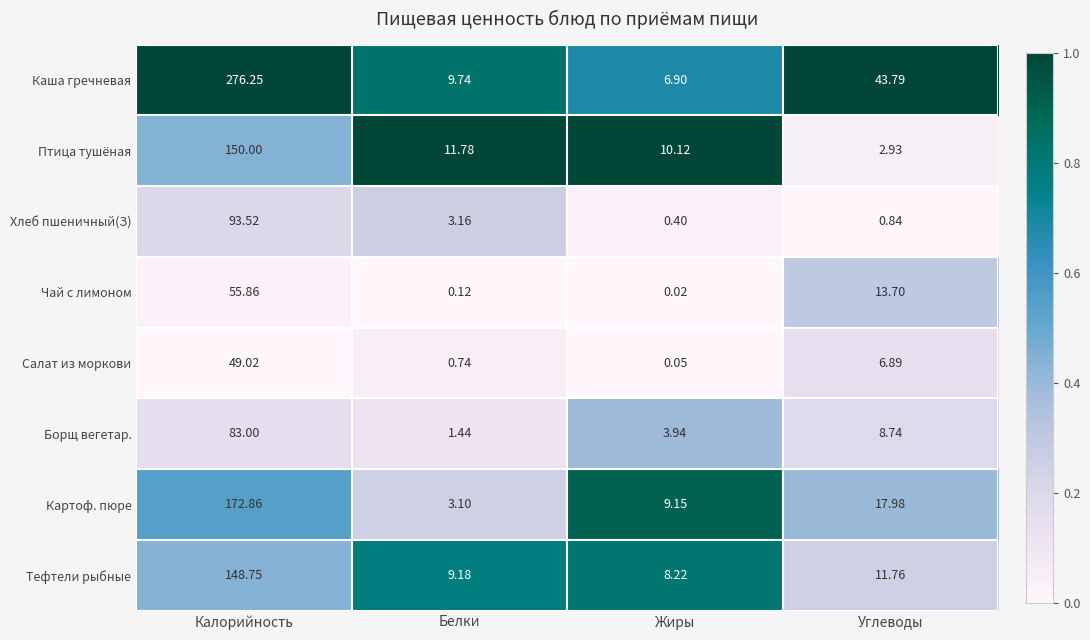

Where is Картоф. пюре nearest to the value 87?

Углеводы